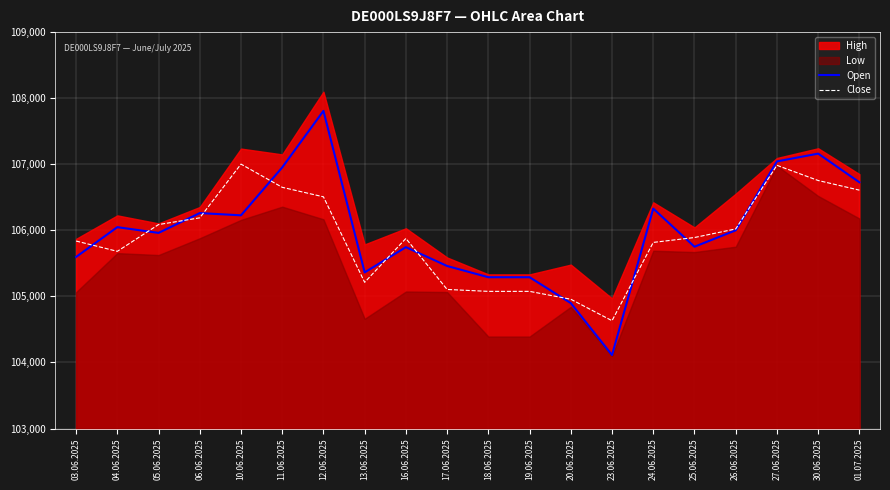

Where does the Close series first go above 105891?

05.06.2025